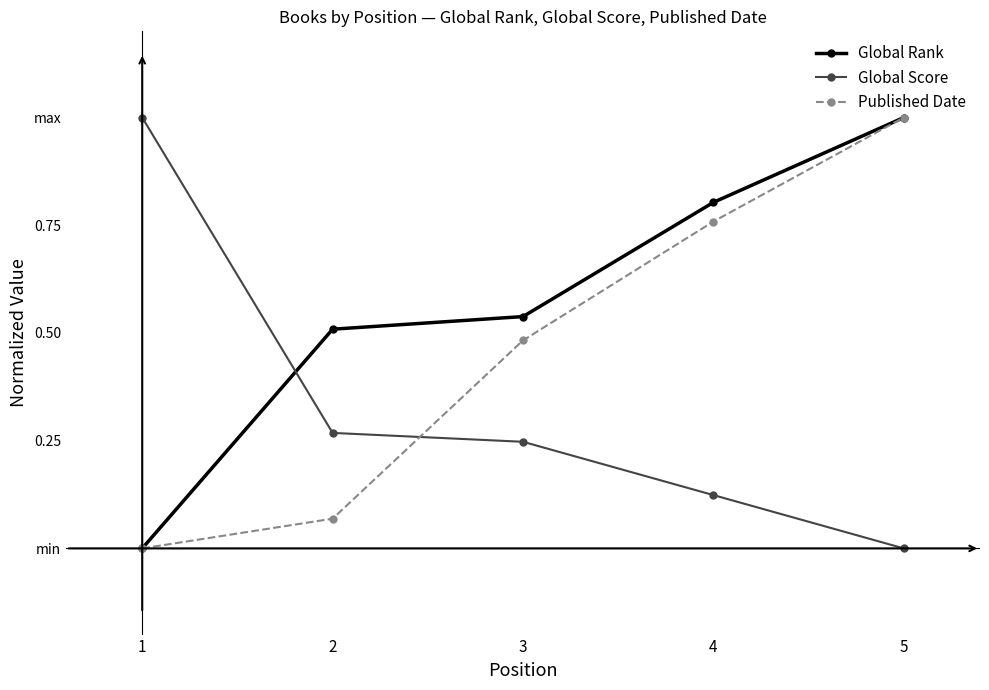

Which series has the widest spread of values?

Global Rank